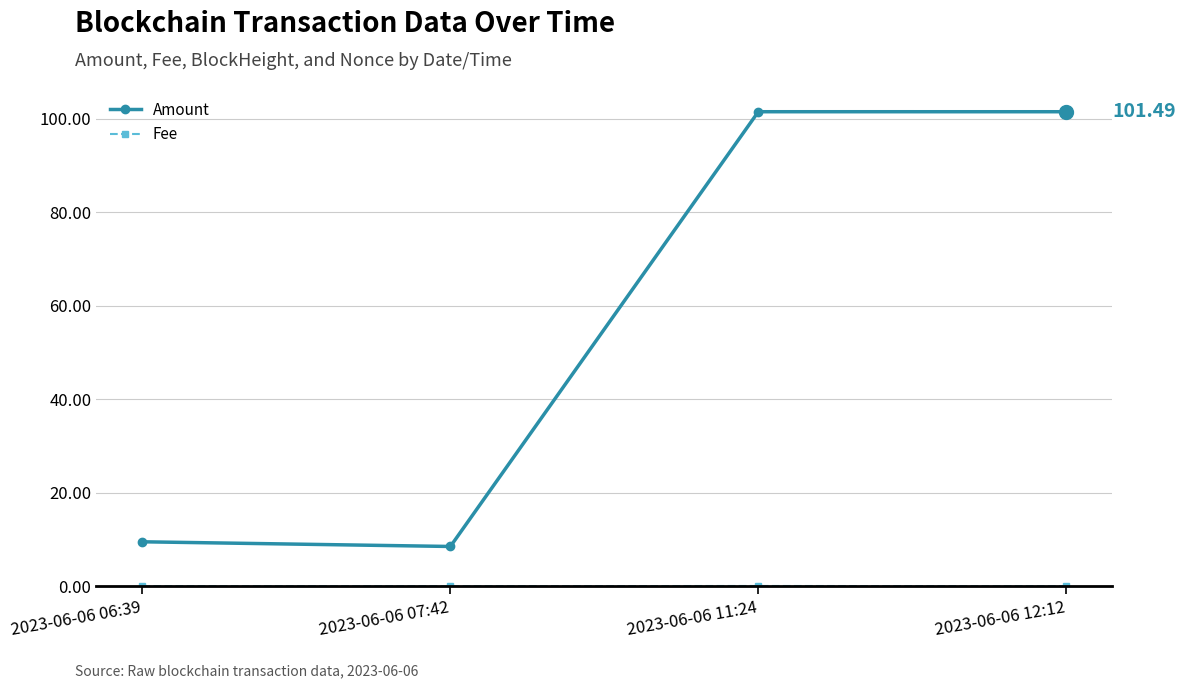

Between 2023-06-06 07:42 and 2023-06-06 11:24, which series saw the biggest shift?

Amount